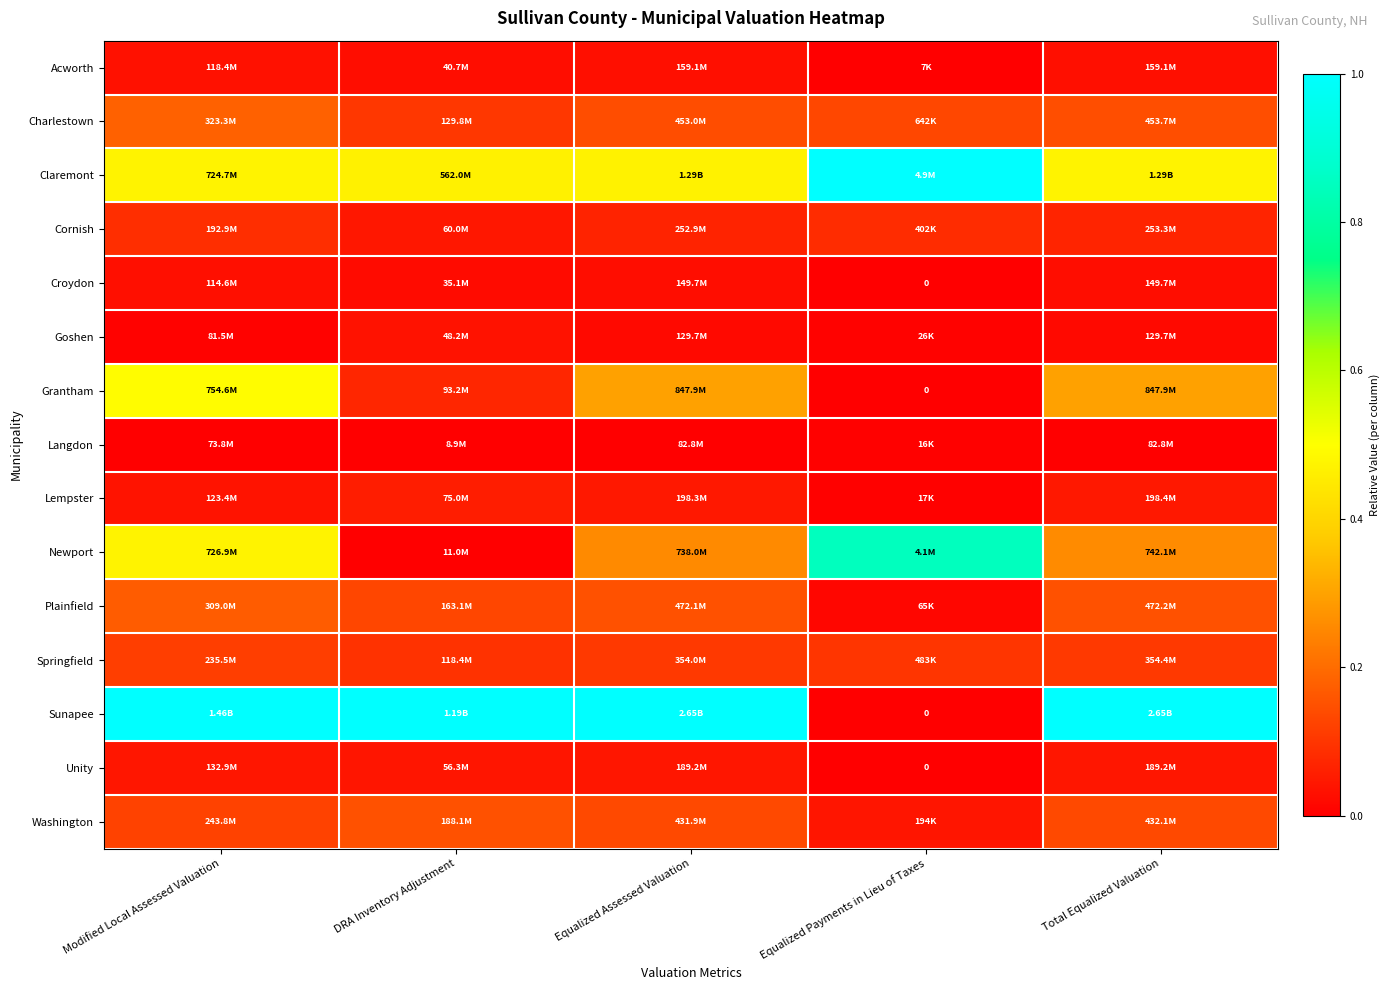

Is the value of Plainfield at Equalized Assessed Valuation greater than the value of Lempster at Modified Local Assessed Valuation?

Yes